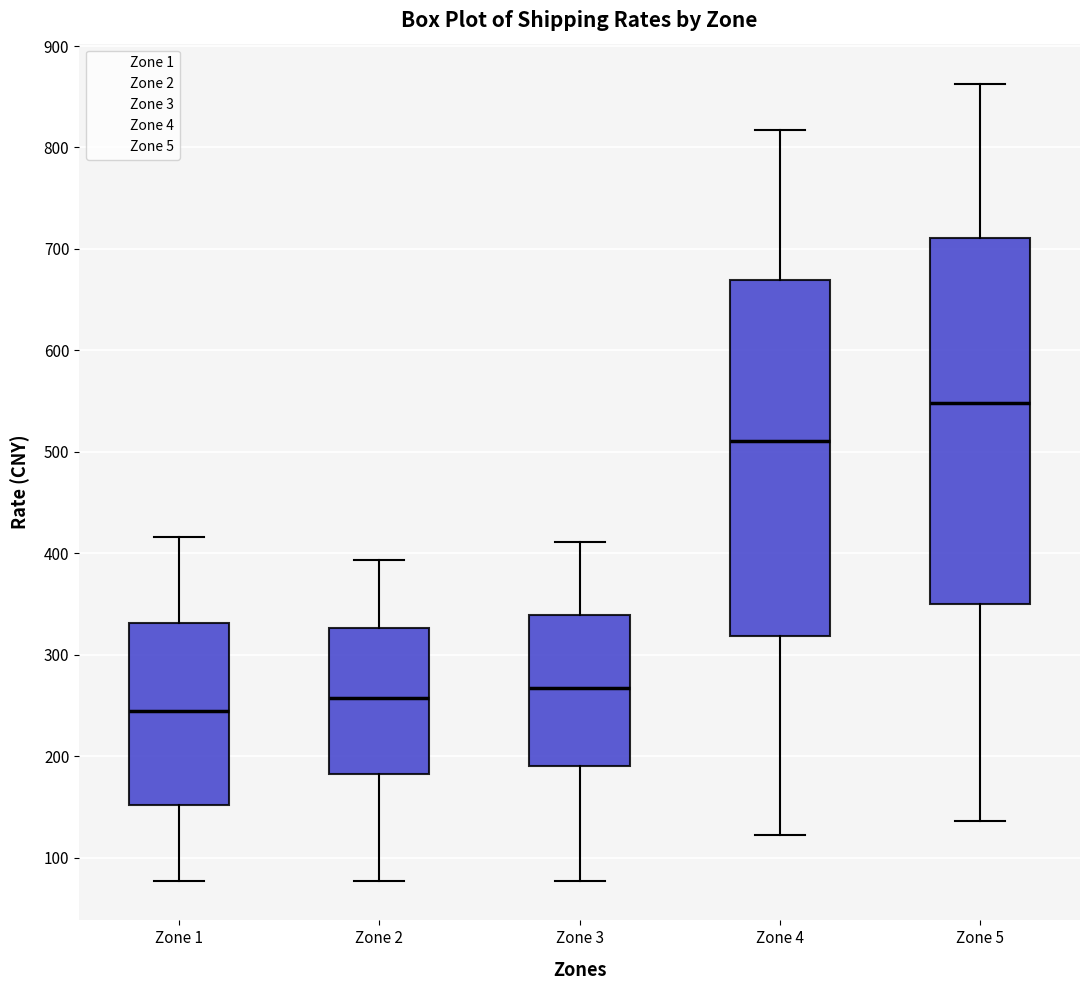

Reading left to right, read every box against the y-axis: the position of its median line, the range the box covers, and the ends of its whiskers. The values are not printed on the chart, so give them approximately, as read against the axis.

Zone 1: median 240, box 150 to 330, whiskers 80 to 420
Zone 2: median 260, box 180 to 330, whiskers 80 to 390
Zone 3: median 270, box 190 to 340, whiskers 80 to 410
Zone 4: median 510, box 320 to 670, whiskers 120 to 820
Zone 5: median 550, box 350 to 710, whiskers 140 to 860